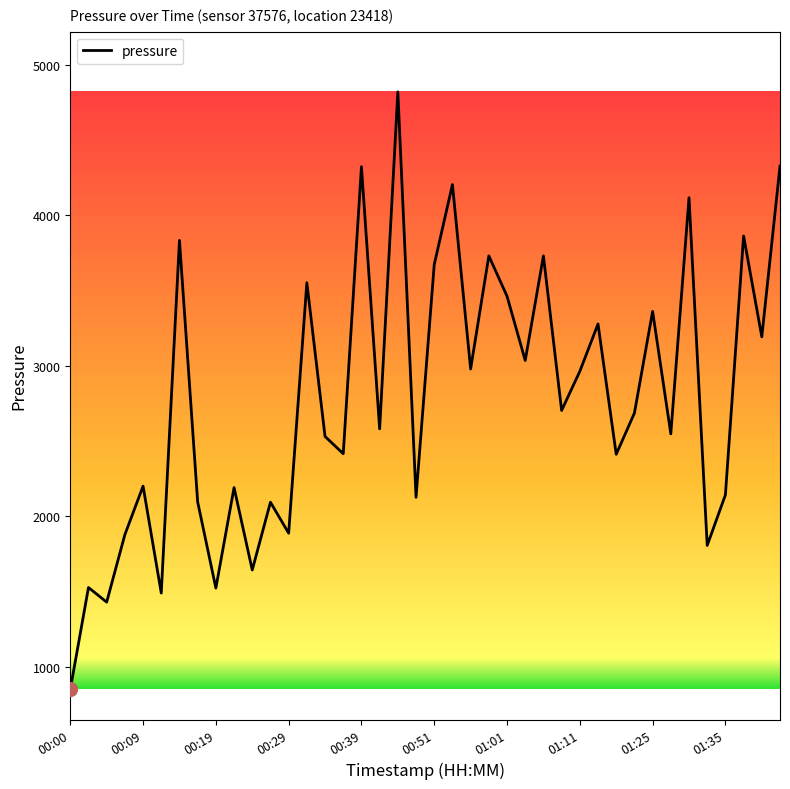

What is the minimum value shown in the chart?

850.2